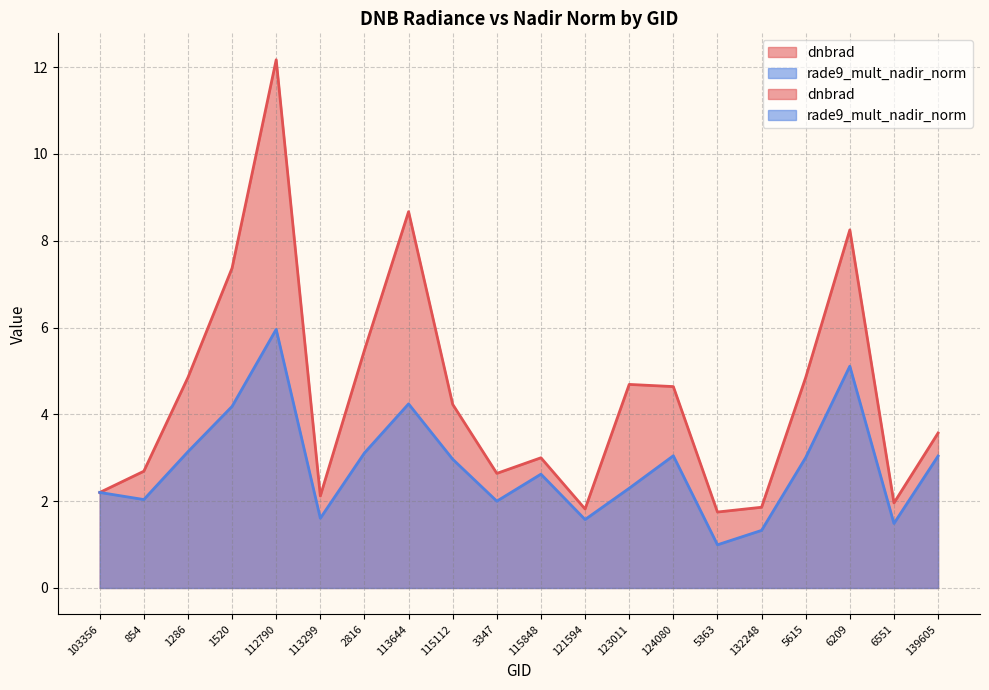

Reading right to left, transcribe all the data shown in this chart.

dnbrad: 139605=3.6	6551=2.0	6209=8.2	5615=4.8	132248=1.9	5363=1.8	124080=4.6	123011=4.7	121594=1.8	115848=3.0	3347=2.6	115112=4.2	113644=8.7	2816=5.5	113299=2.1	112790=12.2	1520=7.4	1286=4.8	854=2.7	103356=2.2
rade9_mult_nadir_norm: 139605=3.0	6551=1.5	6209=5.1	5615=3.0	132248=1.3	5363=1.0	124080=3.0	123011=2.3	121594=1.6	115848=2.6	3347=2.0	115112=3.0	113644=4.2	2816=3.1	113299=1.6	112790=6.0	1520=4.2	1286=3.1	854=2.0	103356=2.2